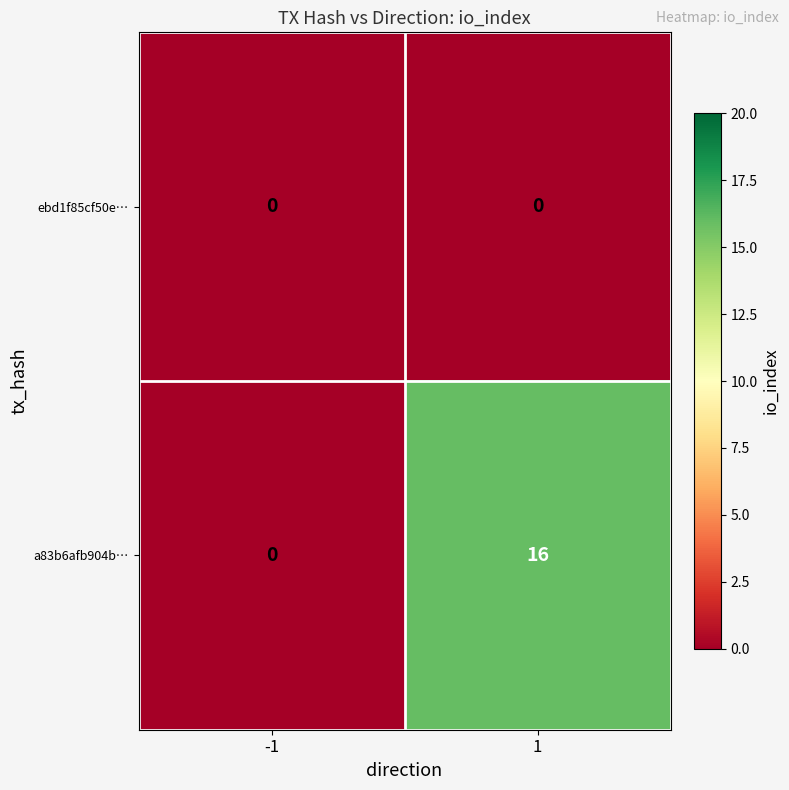

Rank the series by their maximum value, from highest to lowest.

a83b6afb904b…, ebd1f85cf50e…